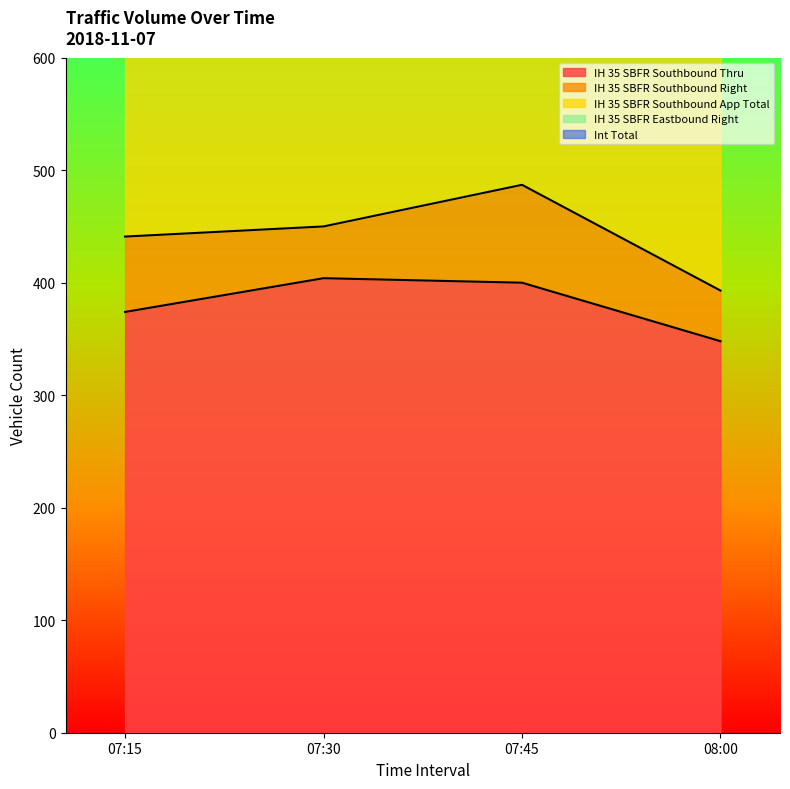

What is the total value across all series at 07:15?

2170